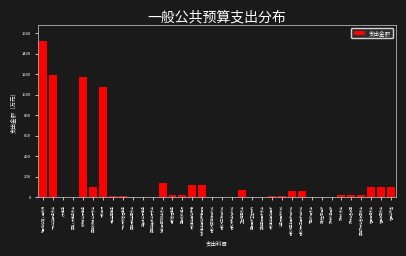

Which has a higher value, 机关事业单位养老保险 or 财政对失业险补助?

机关事业单位养老保险